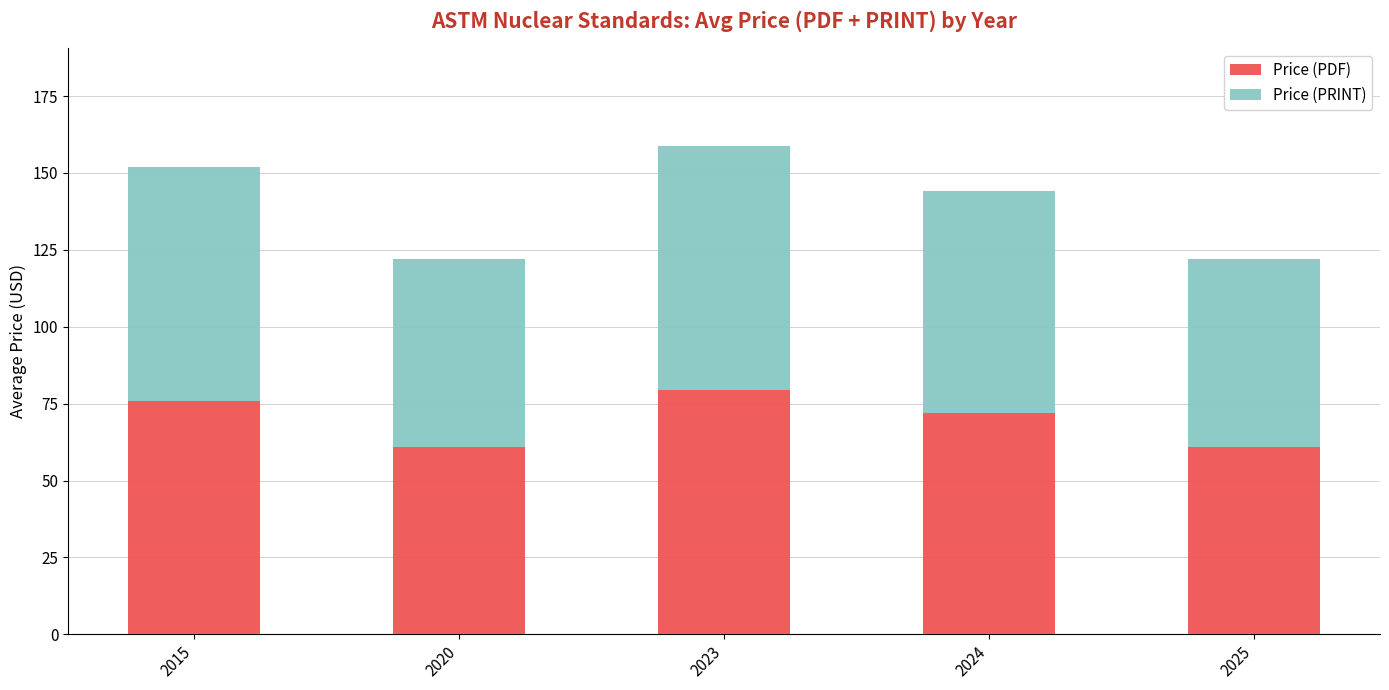

What is the maximum value for Price (PDF)?

79.4